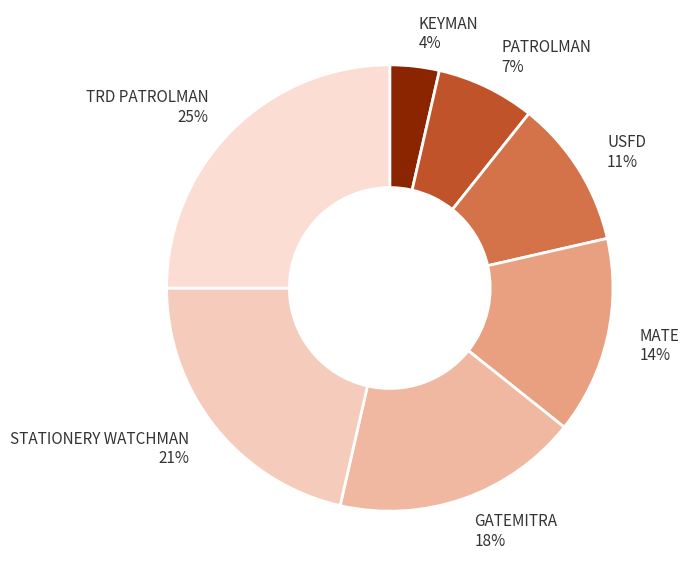

Between TRD PATROLMAN 25% and KEYMAN 4%, which is larger?

TRD PATROLMAN 25%